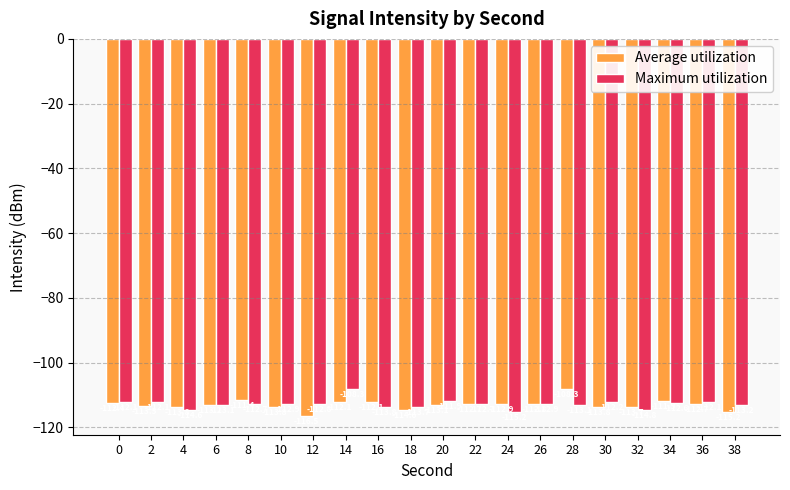

How many bars are there in each group?

2